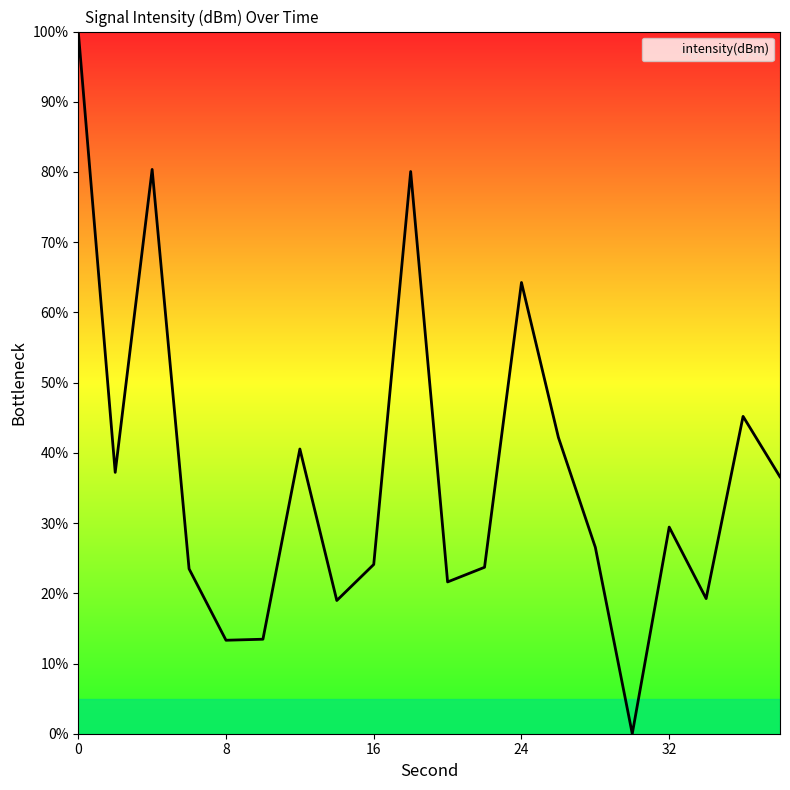

What is the difference between the maximum and minimum values?

100.0